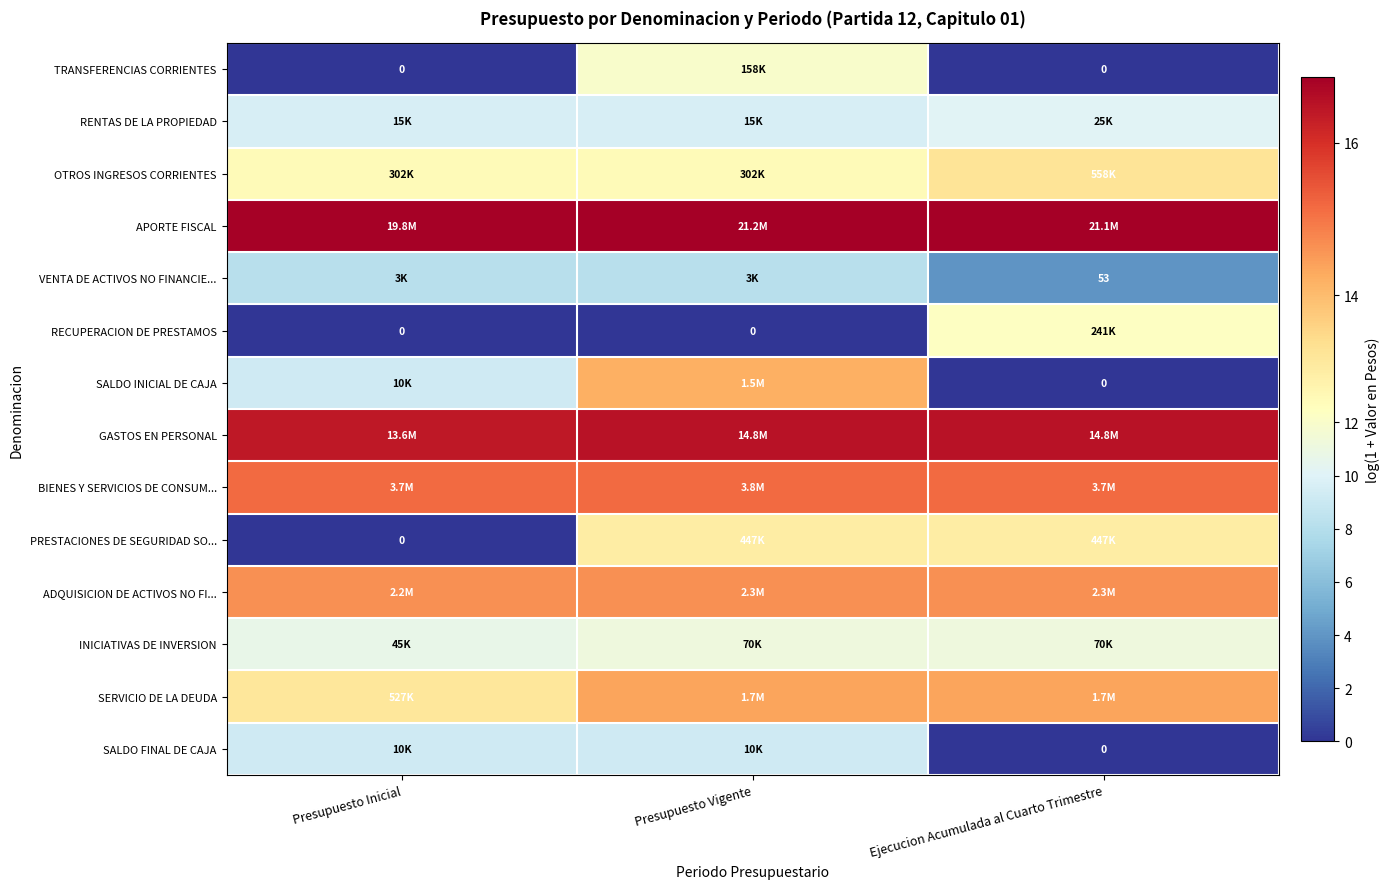

Rank the series by their maximum value, from highest to lowest.

APORTE FISCAL, GASTOS EN PERSONAL, BIENES Y SERVICIOS DE CONSUM..., ADQUISICION DE ACTIVOS NO FI..., SERVICIO DE LA DEUDA, SALDO INICIAL DE CAJA, OTROS INGRESOS CORRIENTES, PRESTACIONES DE SEGURIDAD SO..., RECUPERACION DE PRESTAMOS, TRANSFERENCIAS CORRIENTES, INICIATIVAS DE INVERSION, RENTAS DE LA PROPIEDAD, SALDO FINAL DE CAJA, VENTA DE ACTIVOS NO FINANCIE...